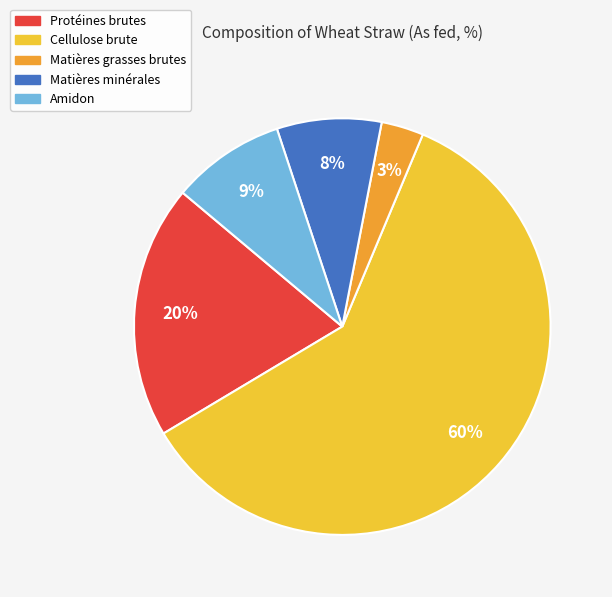

To the nearest percent, what percentage of the pie is Protéines brutes?

20%